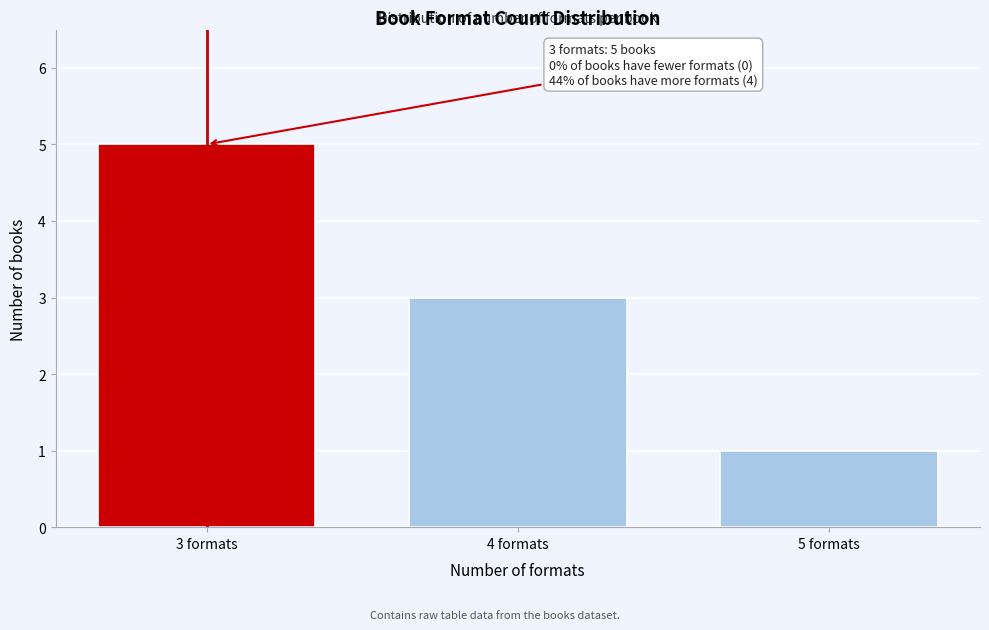

Reading left to right, transcribe all the data shown in this chart.

3 formats=5	4 formats=3	5 formats=1